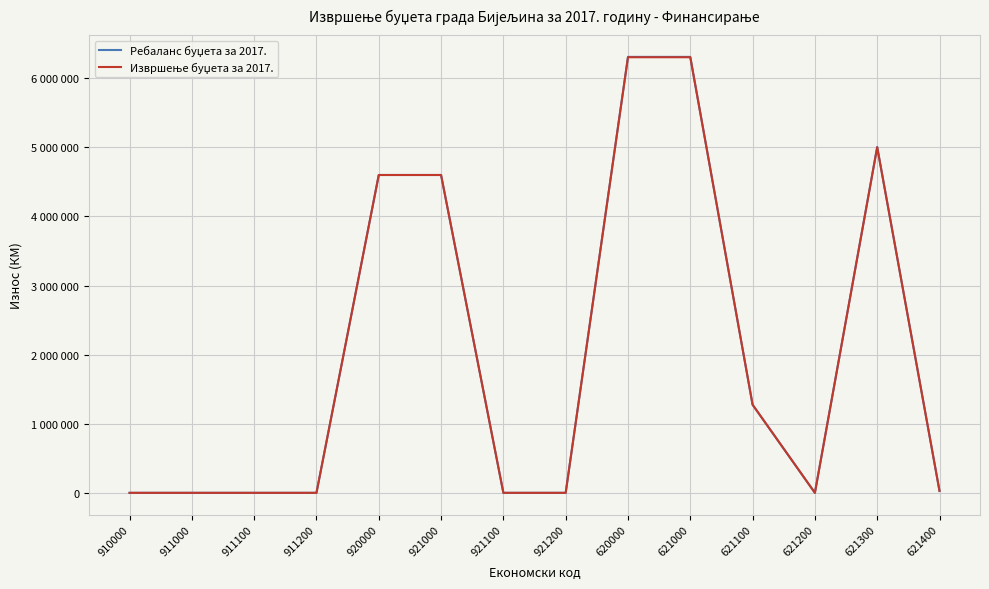

Is it true that Извршење буџета за 2017. equals 6304106.1 at 621000?

True